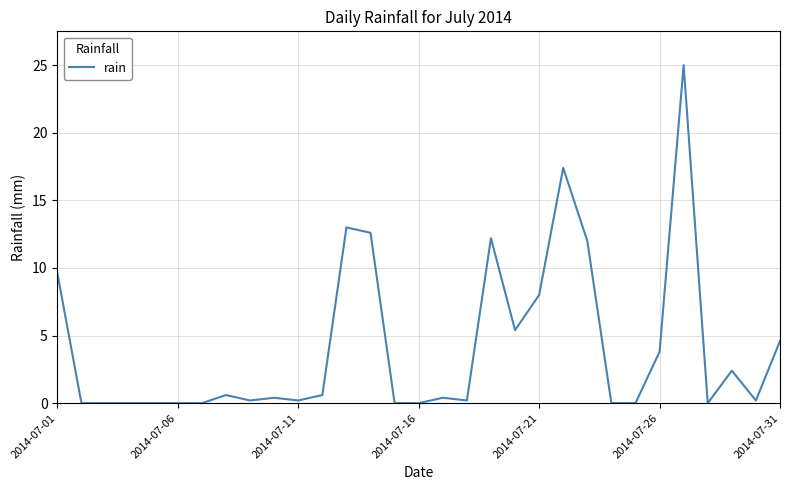

What is the greatest value displayed?

25.0